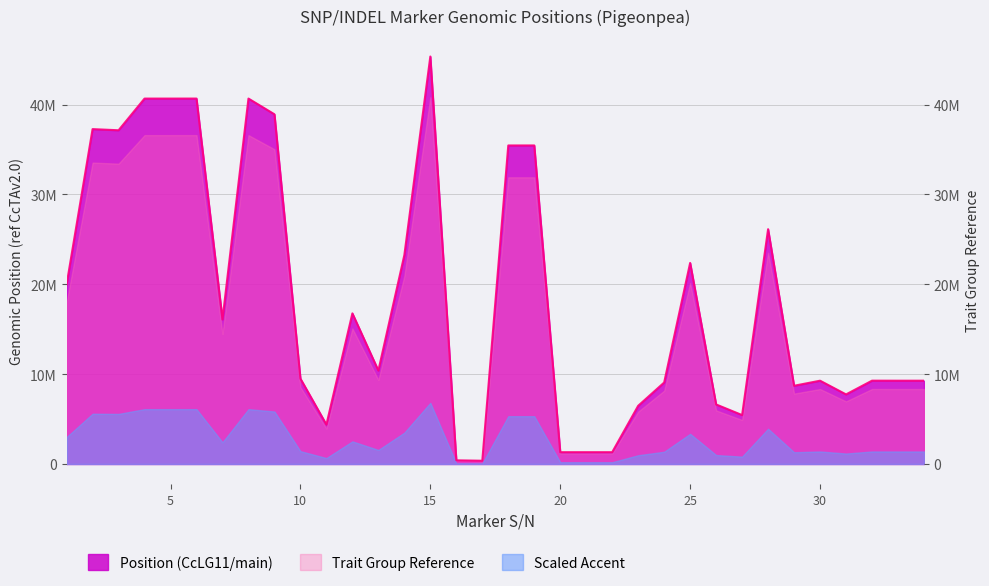

Between 26 and 10, which is larger?

10